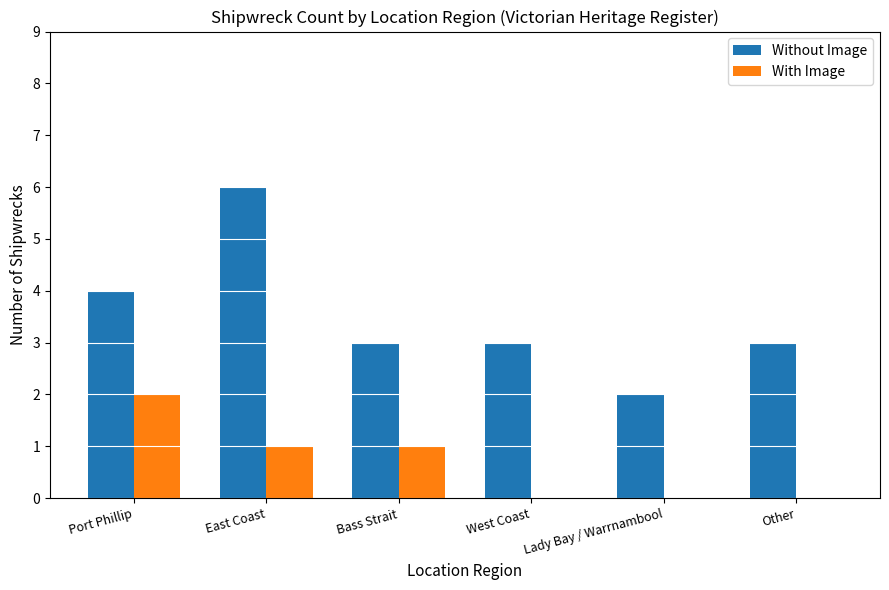

How many Without Image values are between 3 and 4?

4